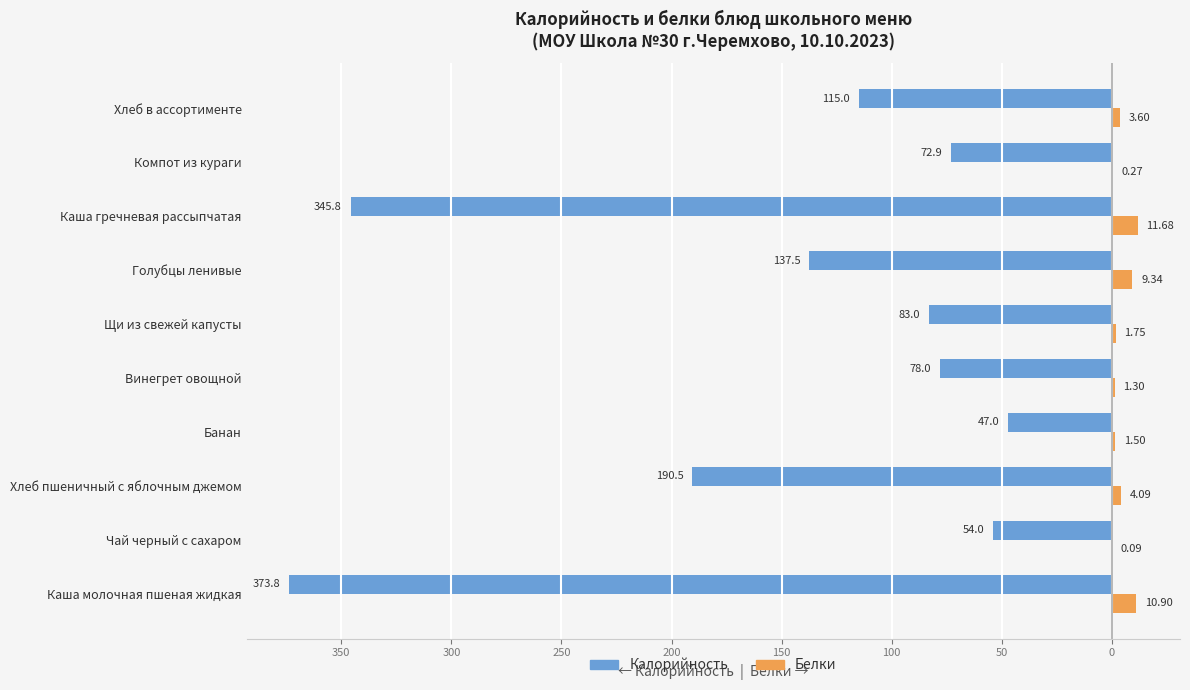

Reading left to right, what are all the values shown in this chart?

Калорийность: -373.8	-54.0	-190.5	-47.0	-78.0	-83.0	-137.5	-345.8	-72.9	-115.0
Белки: 10.9	0.1	4.1	1.5	1.3	1.8	9.3	11.7	0.3	3.6